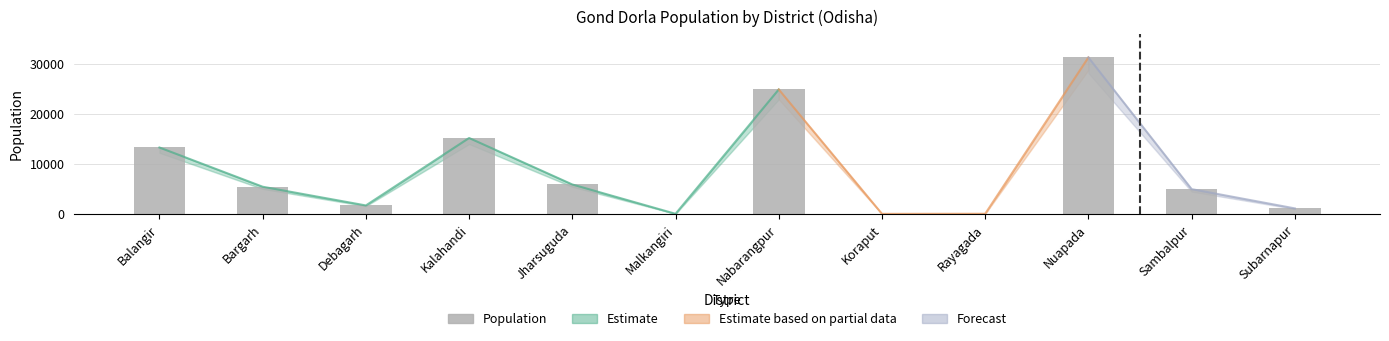

Where is the data nearest to the value 15675?

Kalahandi